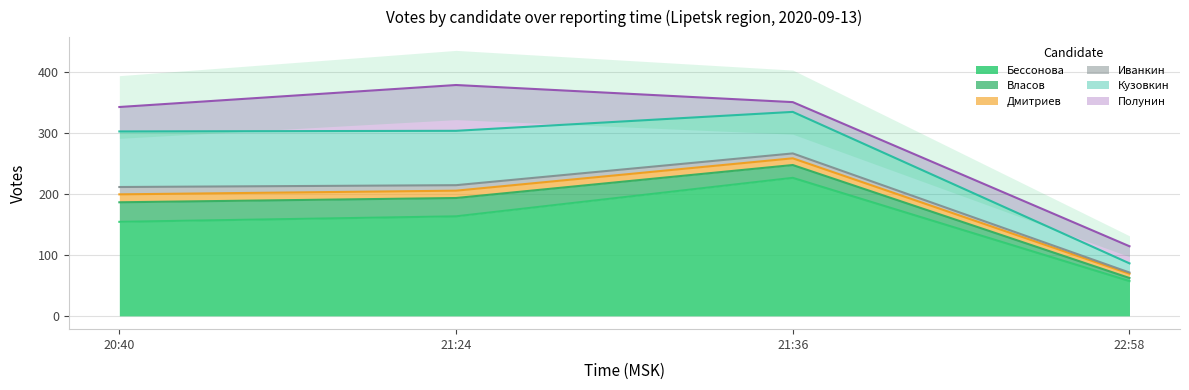

How many interior local peaks does the Бессонова series have?

1